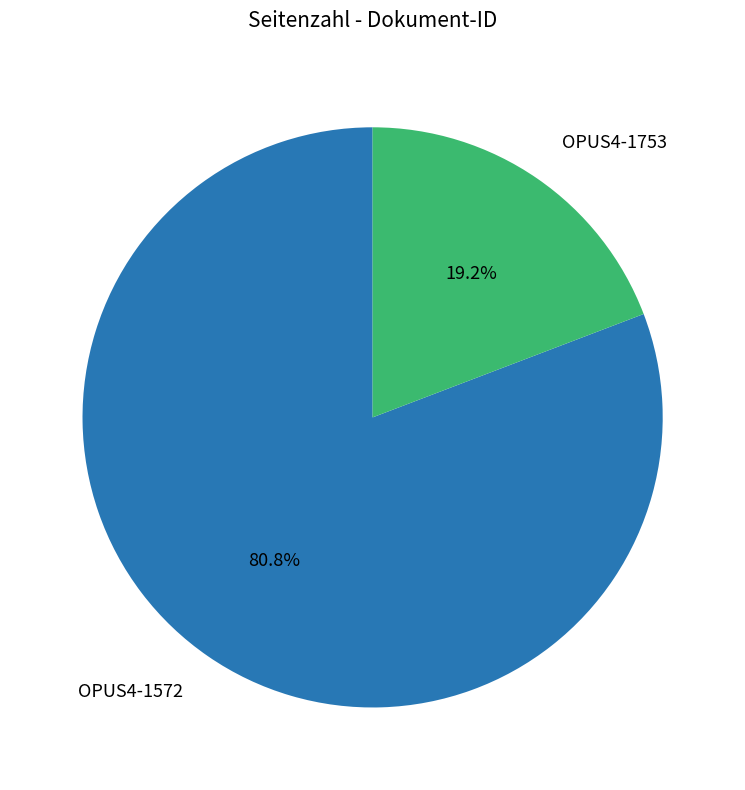

Combined, do OPUS4-1572 and OPUS4-1753 account for over 50%?

Yes